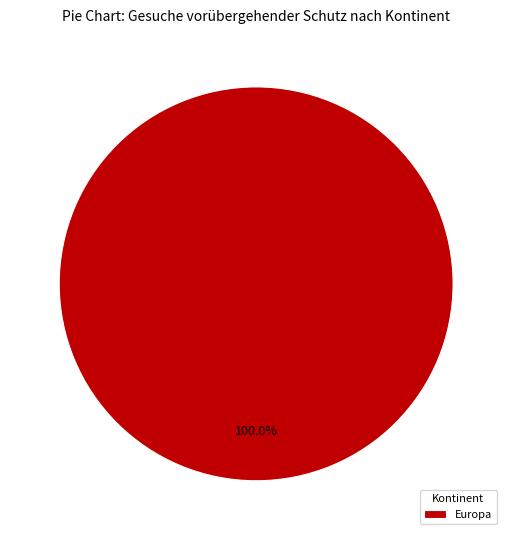

Rank the categories by value from highest to lowest.

Europa